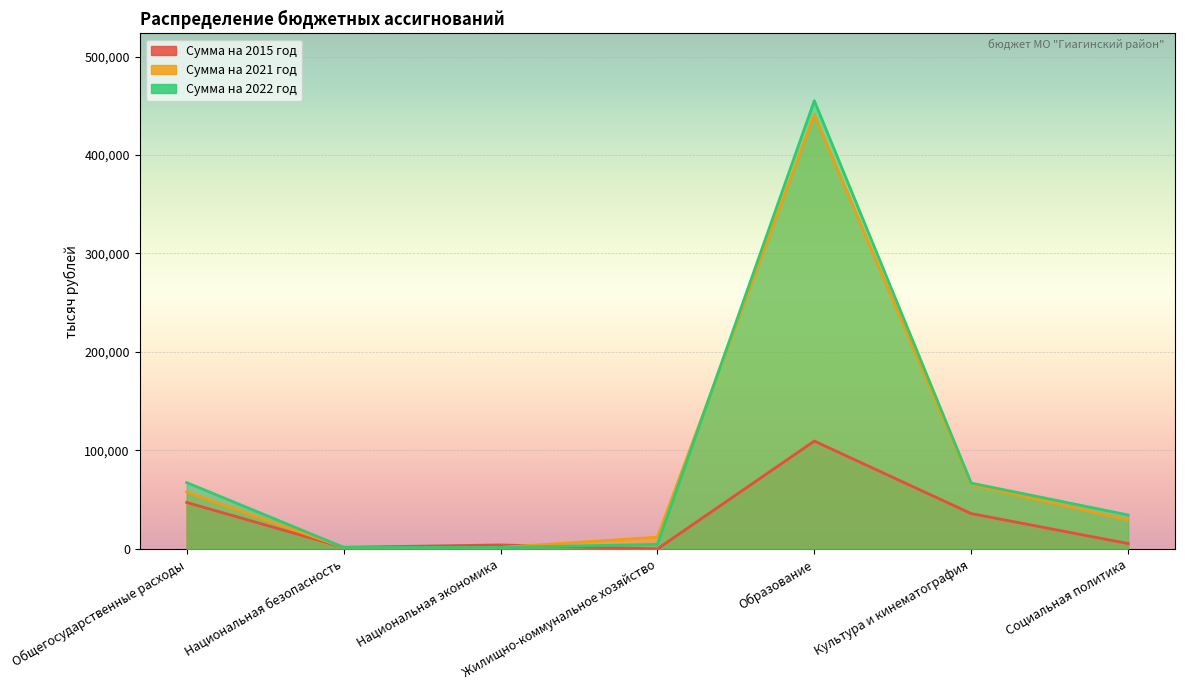

How many series are shown in this chart?

3